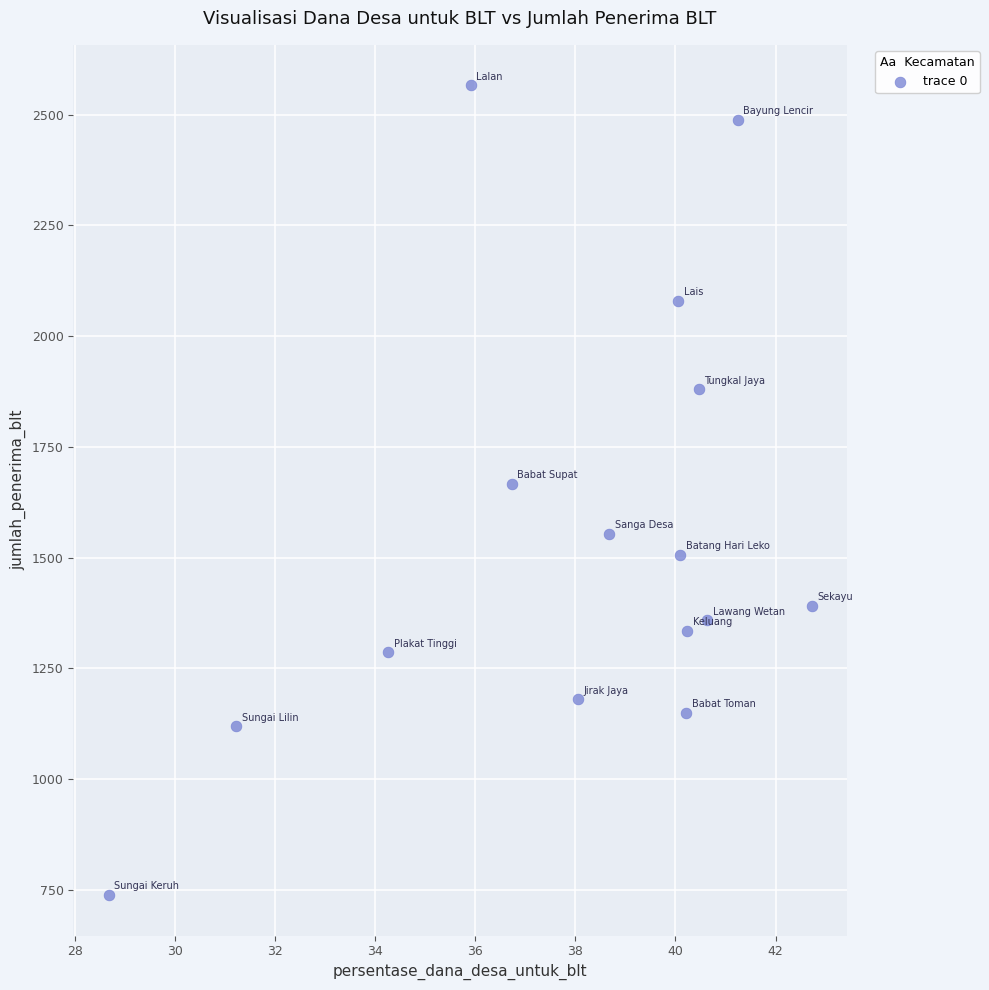

What is the range of Y values (max minus min)?

1828